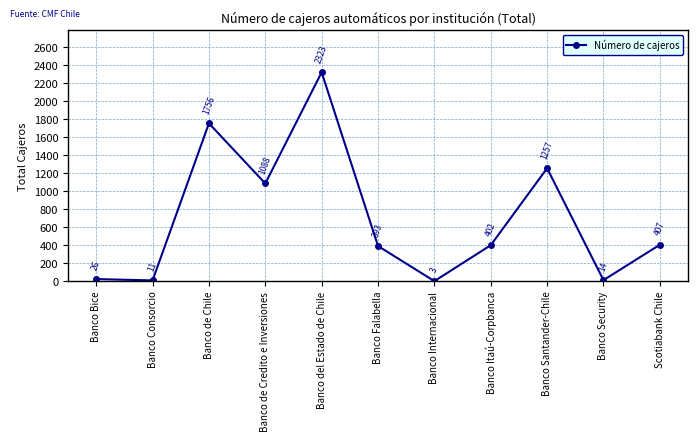

How many distinct data groups are displayed?

1